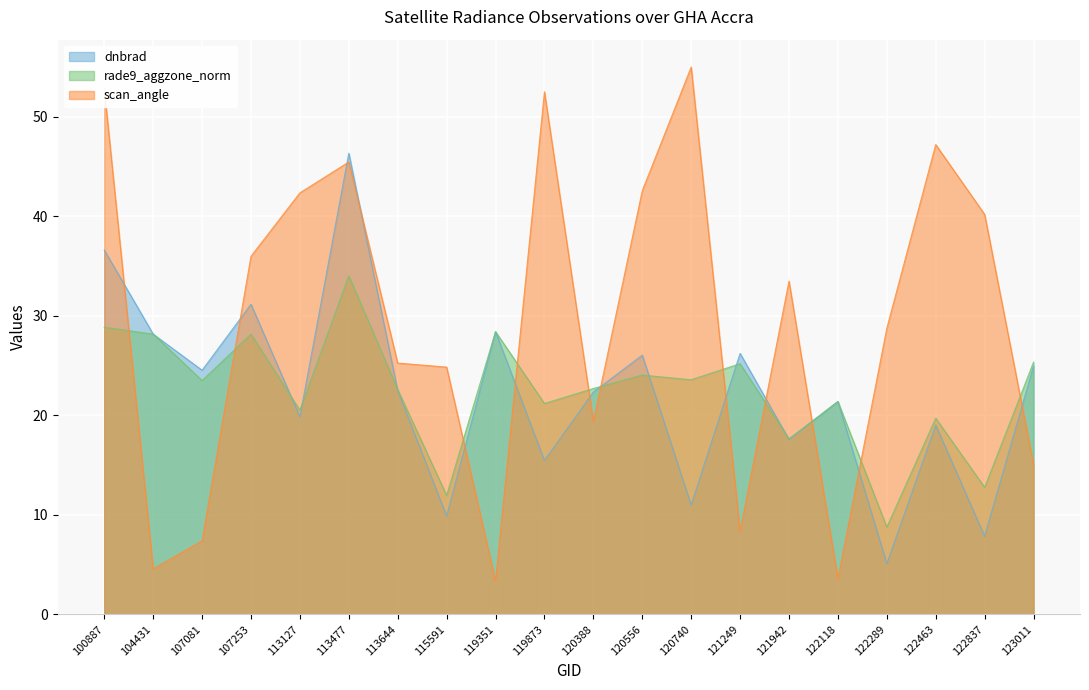

At which category does the chart reach its minimum across all series?

119351